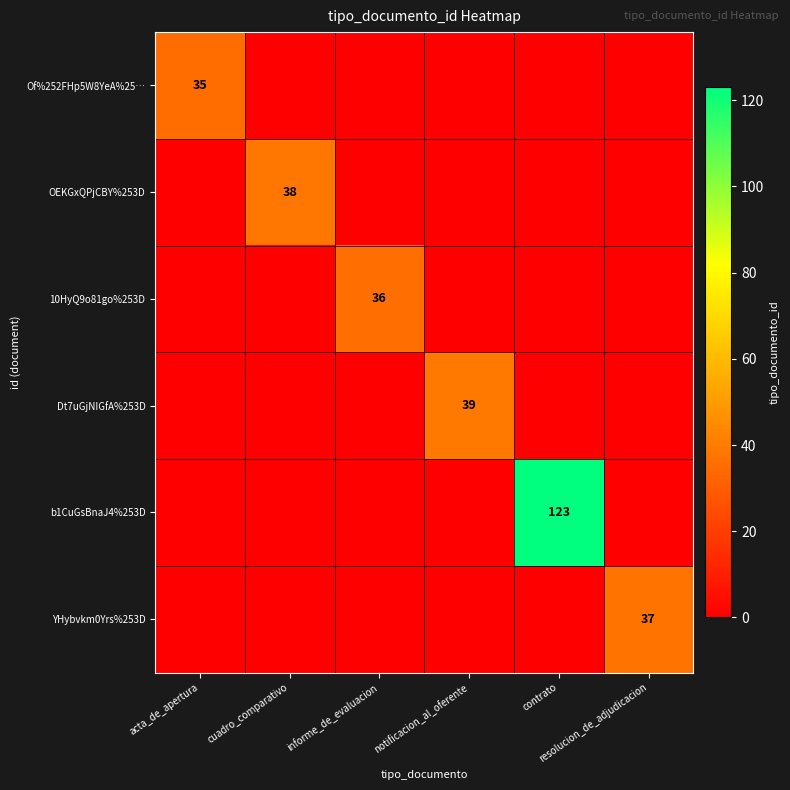

Between notificacion_al_oferente and resolucion_de_adjudicacion, which series saw the biggest shift?

Dt7uGjNIGfA%253D